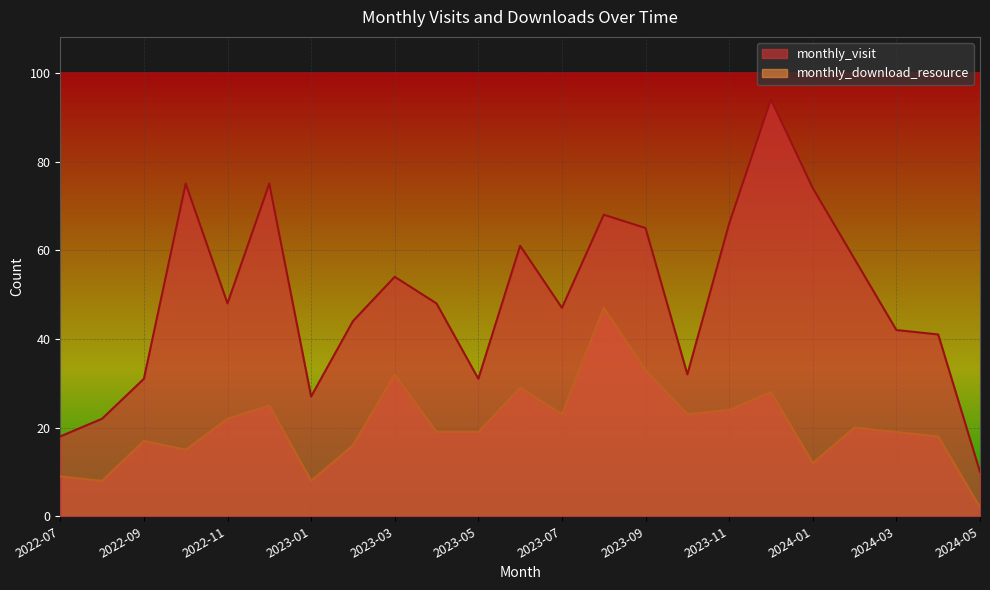

Between 2023-12 and 2023-10, which is larger?

2023-12